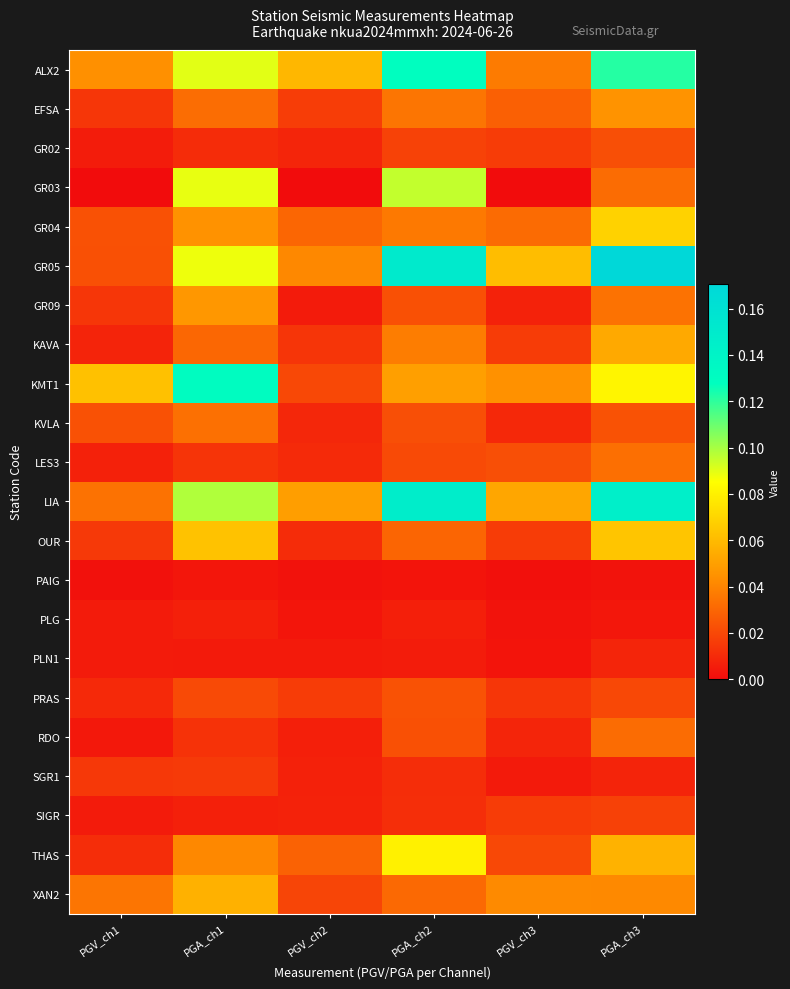

At which category is the sum across all series the highest?

PGA_ch3